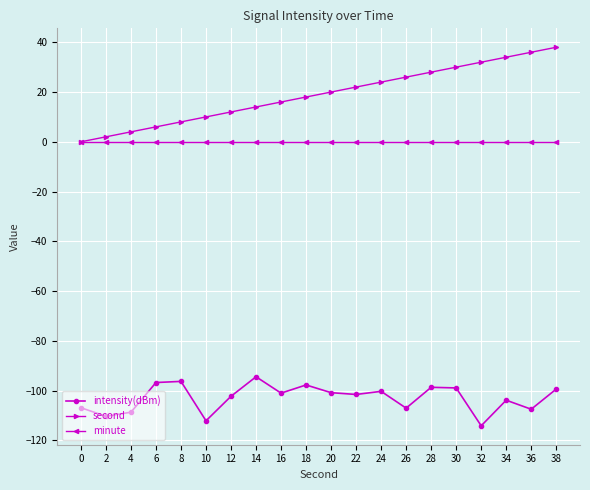

True or false: intensity(dBm) and second cross at least once.

False